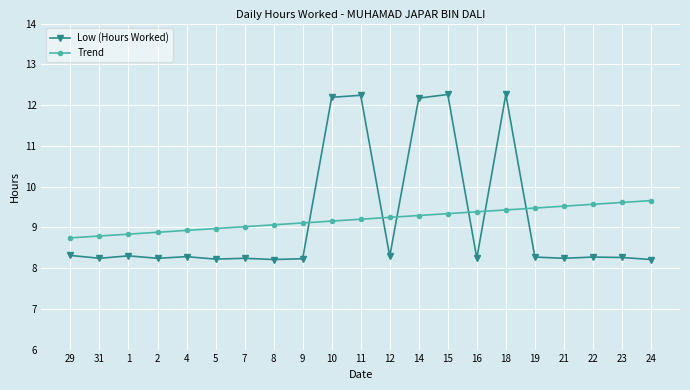

What is the label of the 14th point from the right?

8